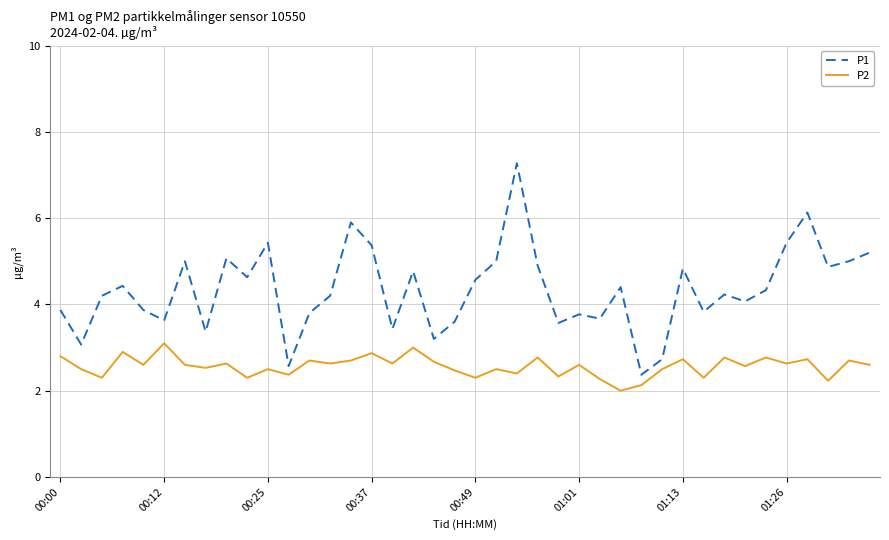

Rank the series by their maximum value, from lowest to highest.

P2, P1